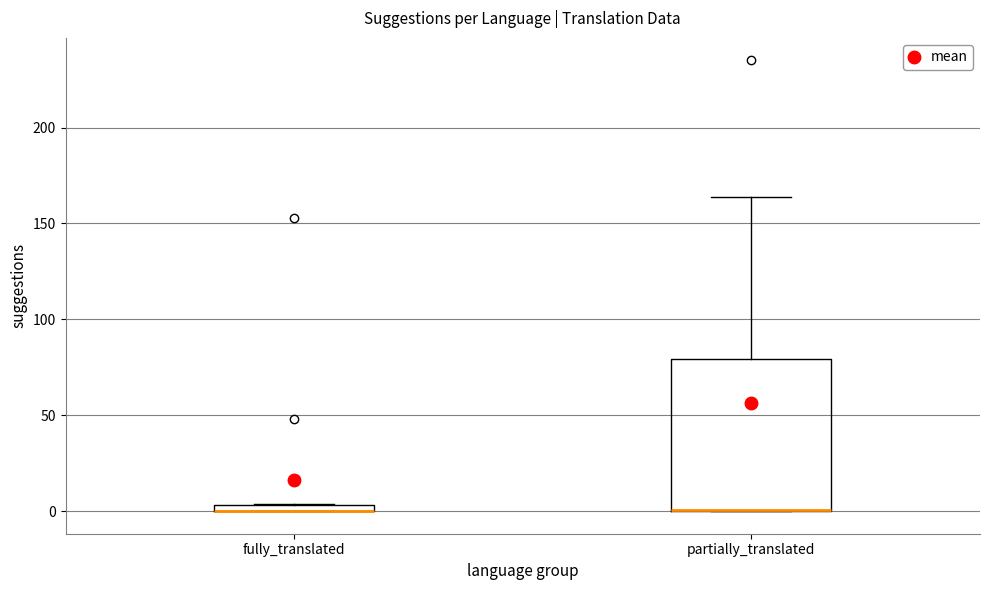

Where does the upper whisker of the box for partially_translated end on the y-axis? The values are not printed on the chart, so give them approximately, as read against the axis.

165